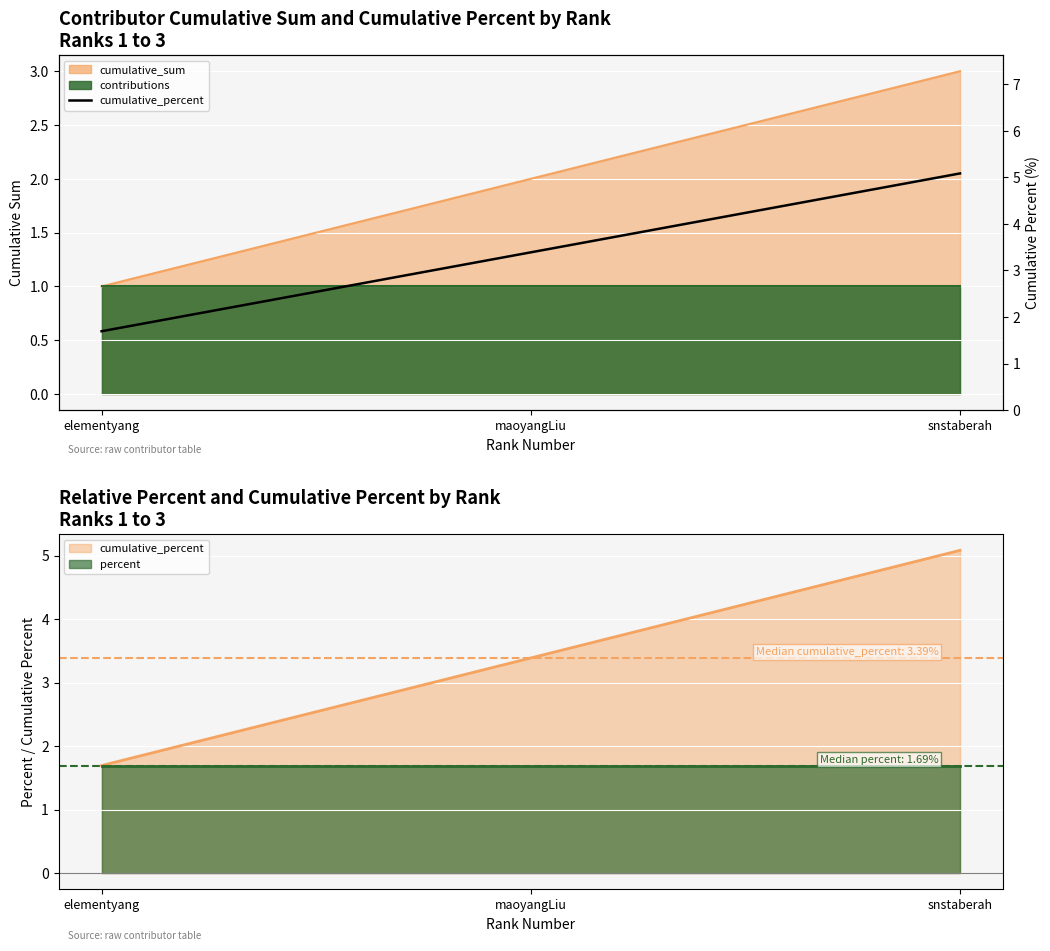

Which category has the highest value across all series?

snstaberah